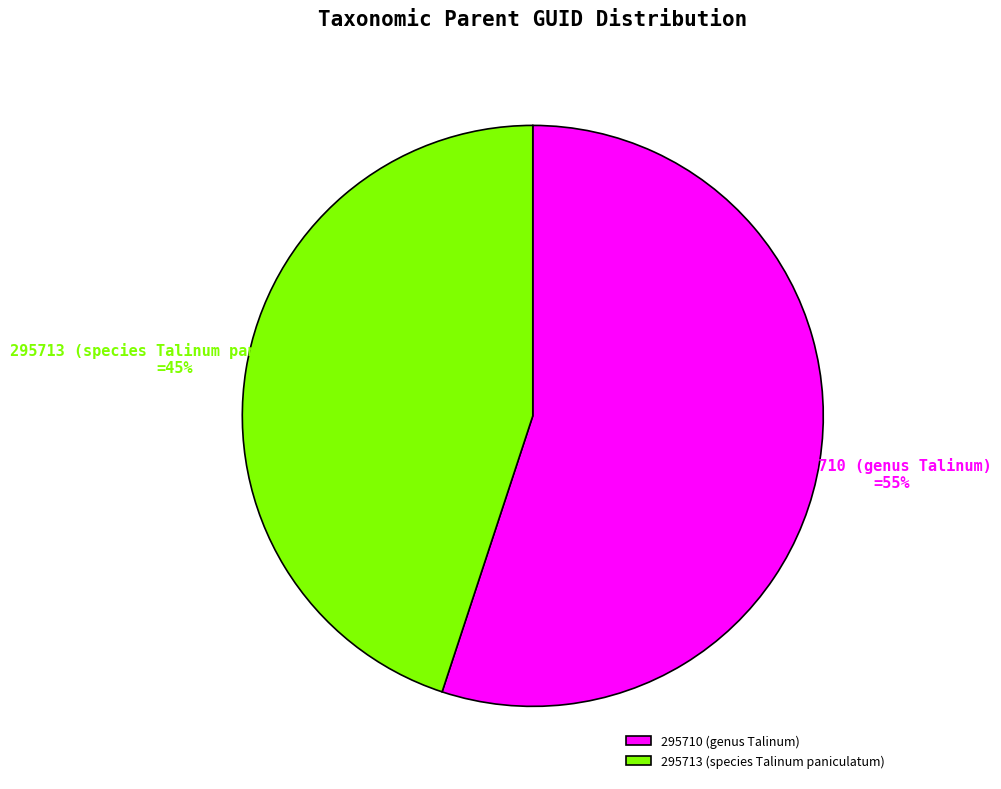

Which category has the biggest portion of the pie?

295710 (genus Talinum)